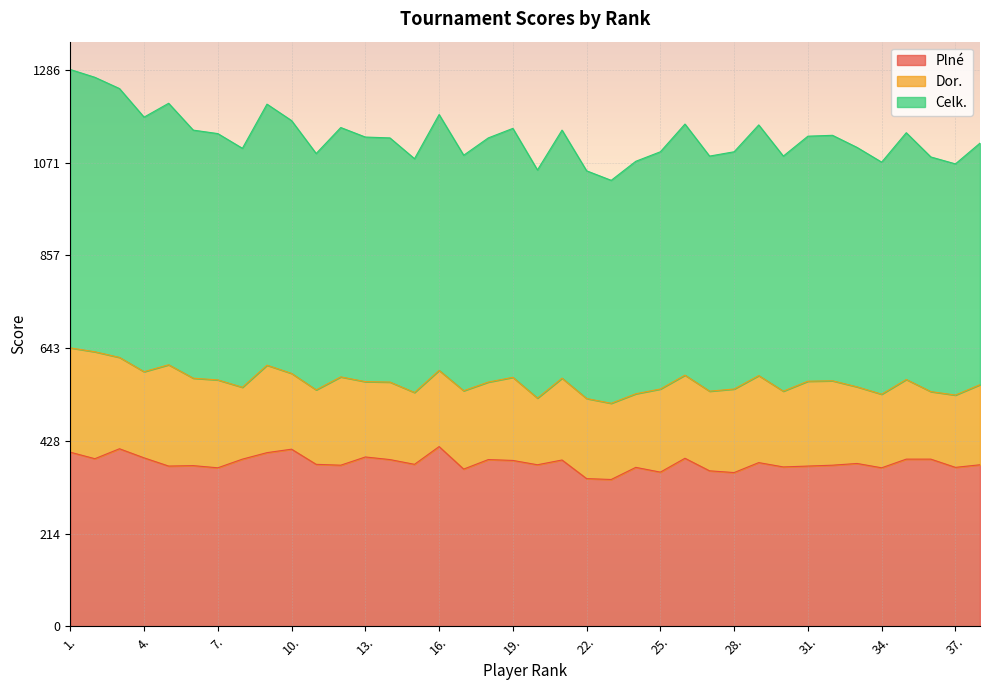

Which series has the largest total across all categories?

Celk.